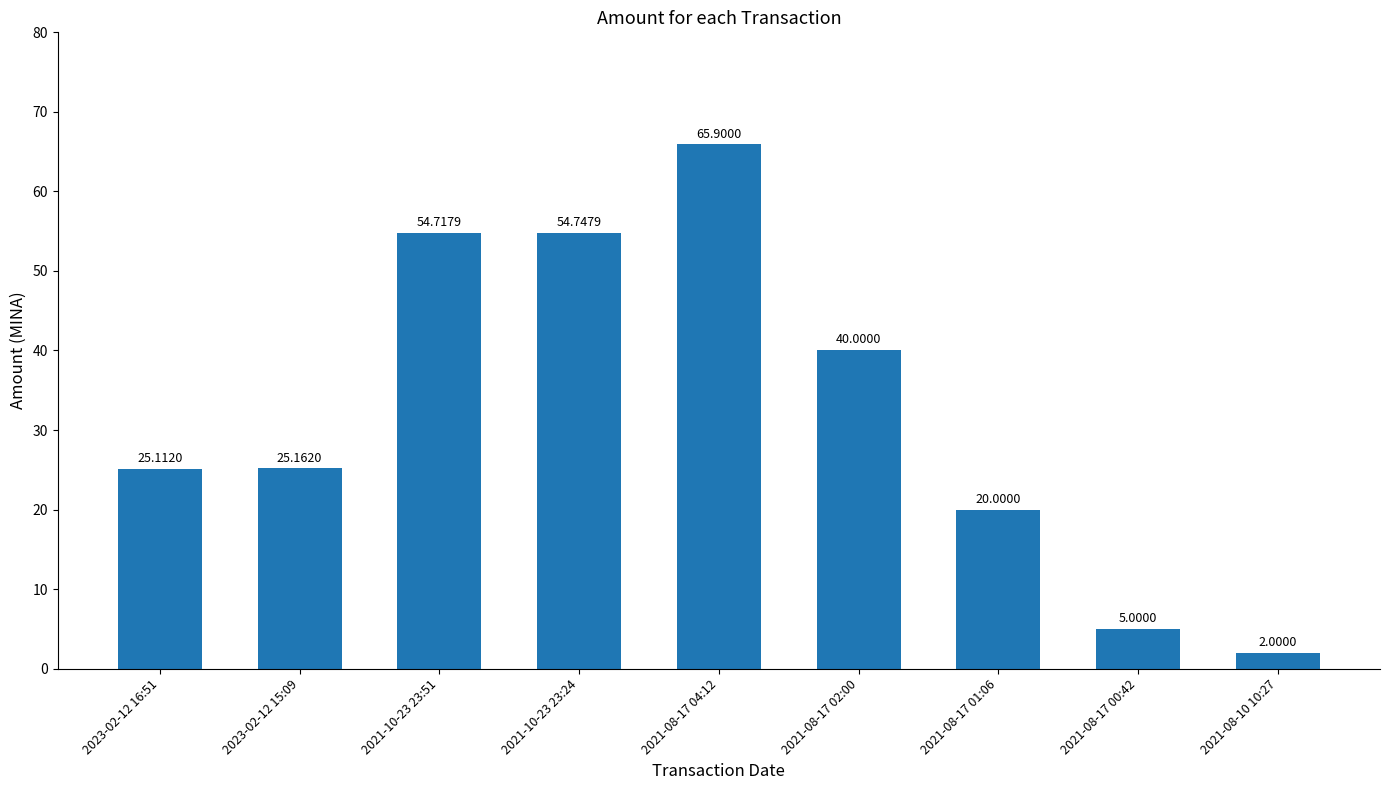

What is the label of the 2nd bar from the right?

2021-08-17 00:42